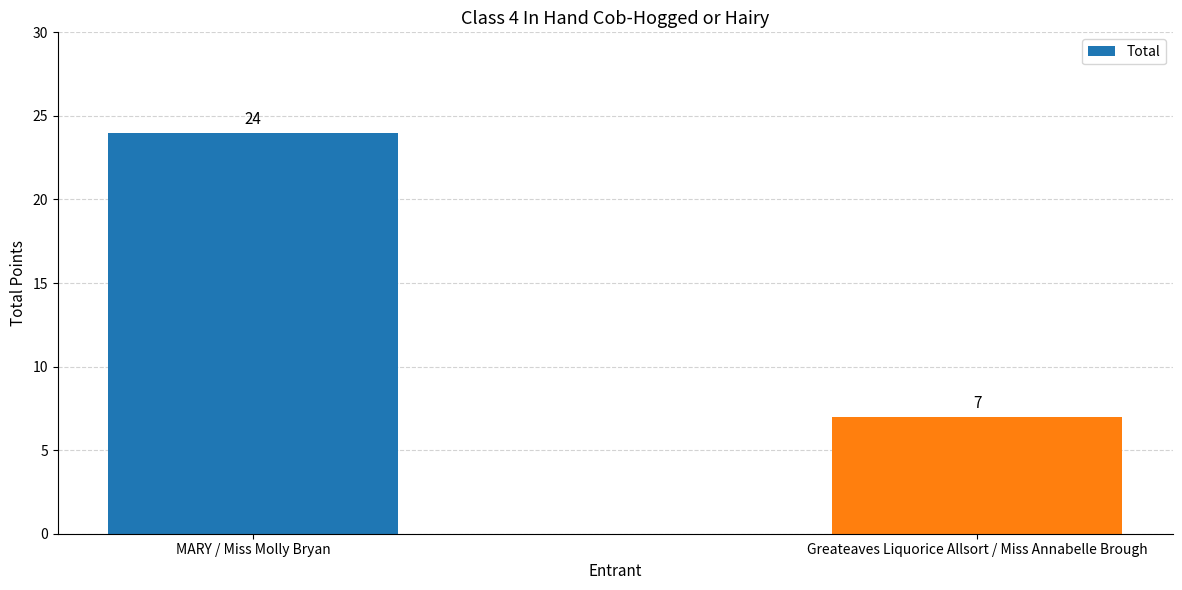

Rank the categories by value from lowest to highest.

Greateaves Liquorice Allsort / Miss Annabelle Brough, MARY / Miss Molly Bryan